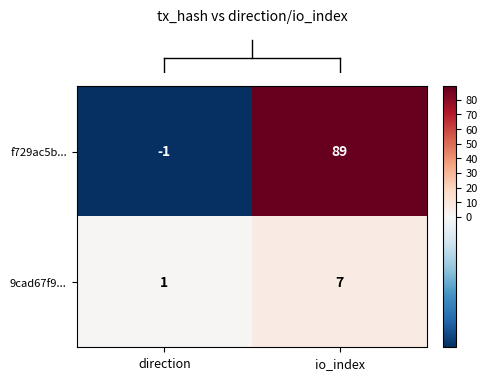

Which series changed the most between direction and io_index?

f729ac5b...